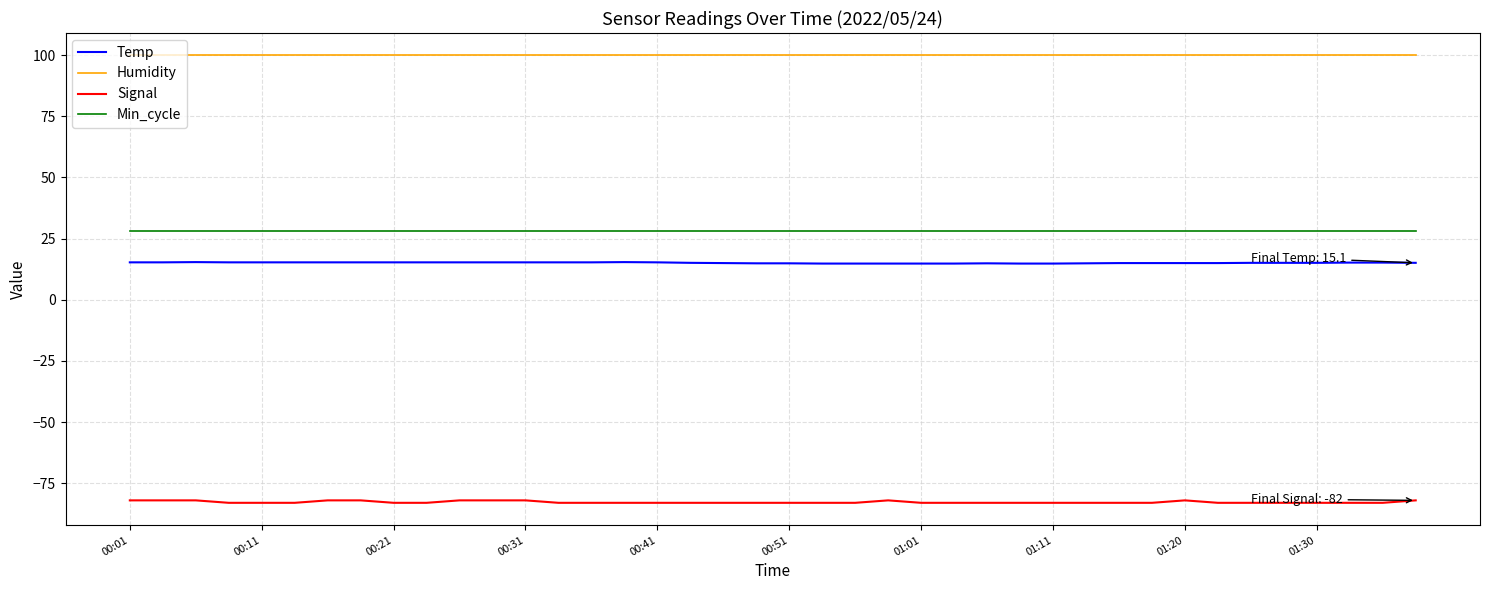

Rank the series by their maximum value, from lowest to highest.

Signal, Temp, Min_cycle, Humidity